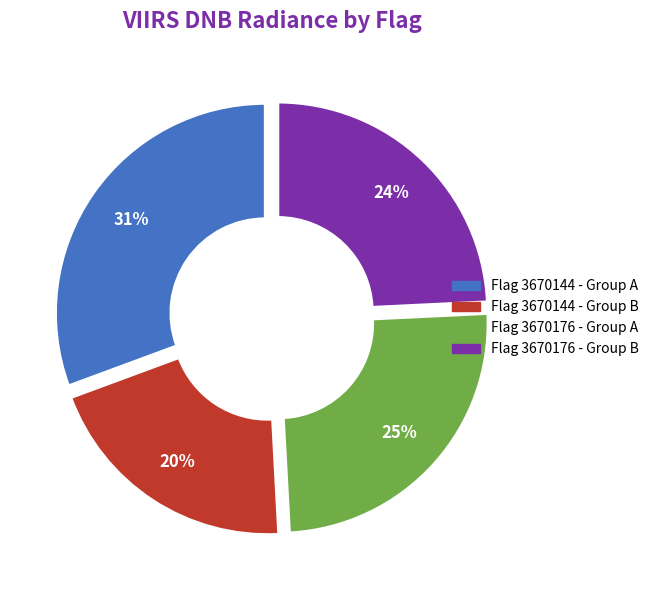

Does any single category account for the majority?

No